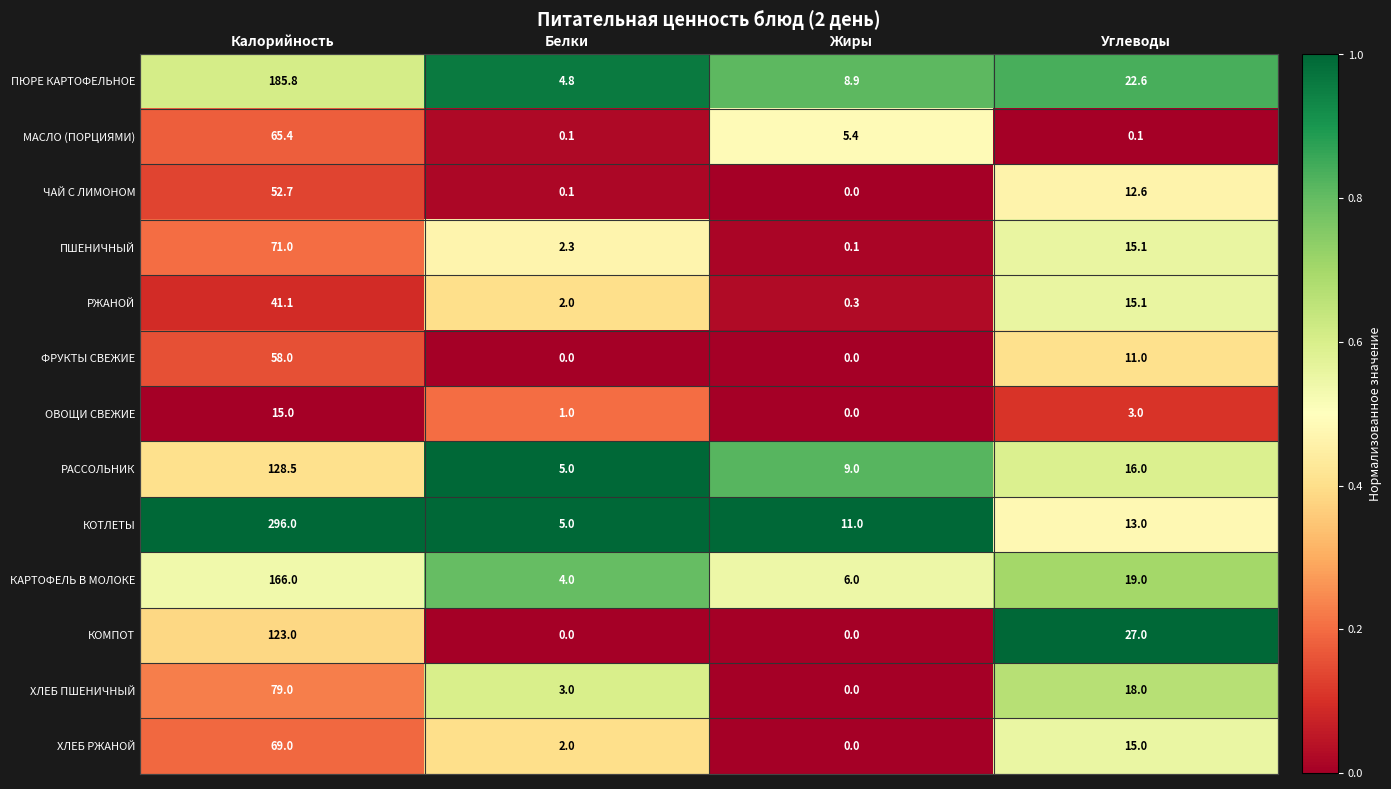

What is the difference between the maximum and minimum values in the ФРУКТЫ СВЕЖИЕ series?

58.0